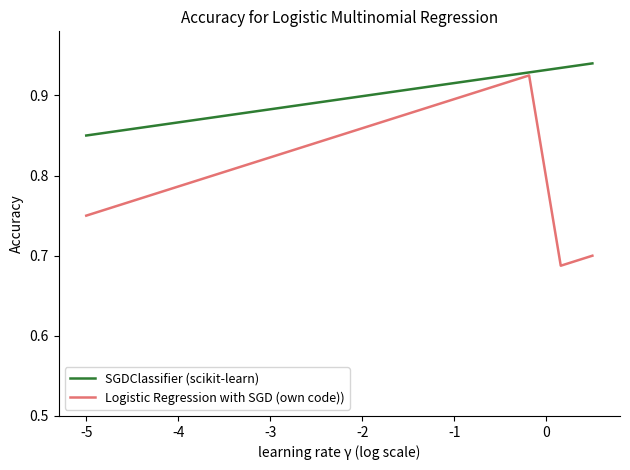

Which series has the largest total across all categories?

SGDClassifier (scikit-learn)